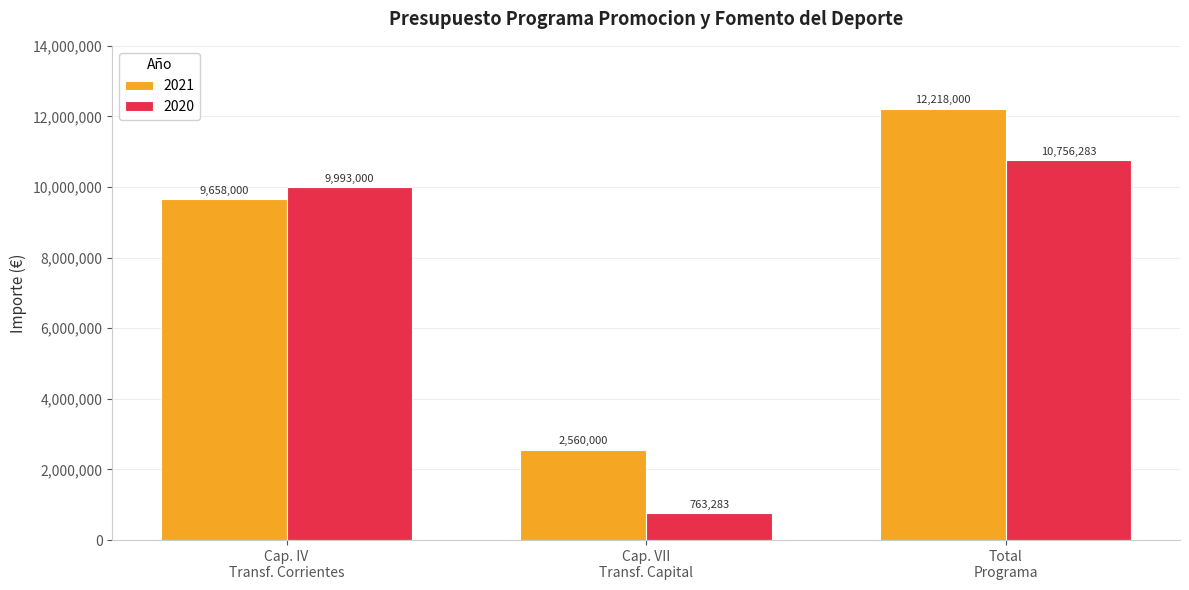

Count the number of categories in the chart.

3